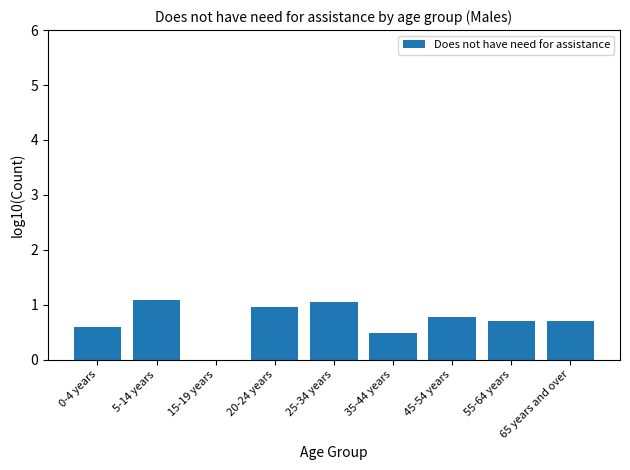

The chart shows a value of 0.3 at 45-54 years. True or false?

False